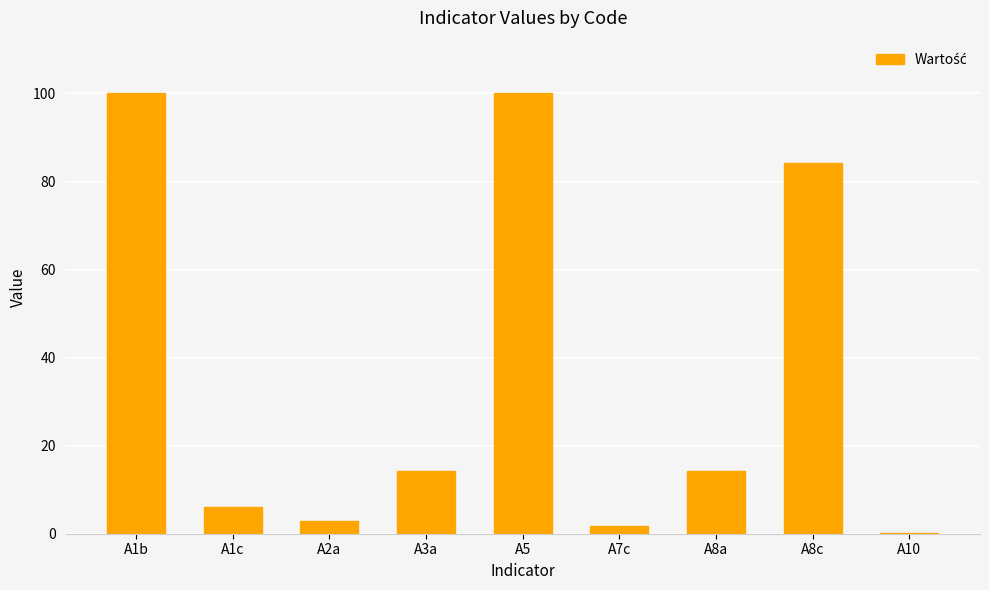

The chart shows a value of 7.4 at A3a. True or false?

False